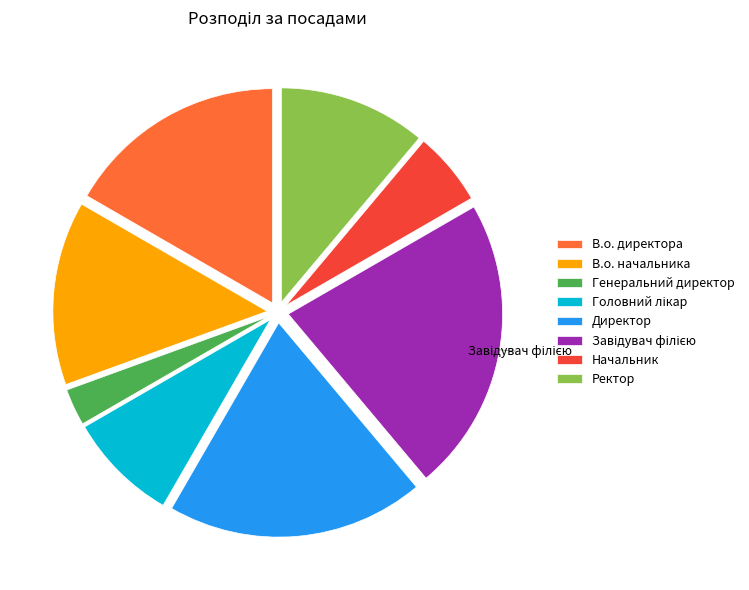

Does Начальник account for over 50% of the chart?

No